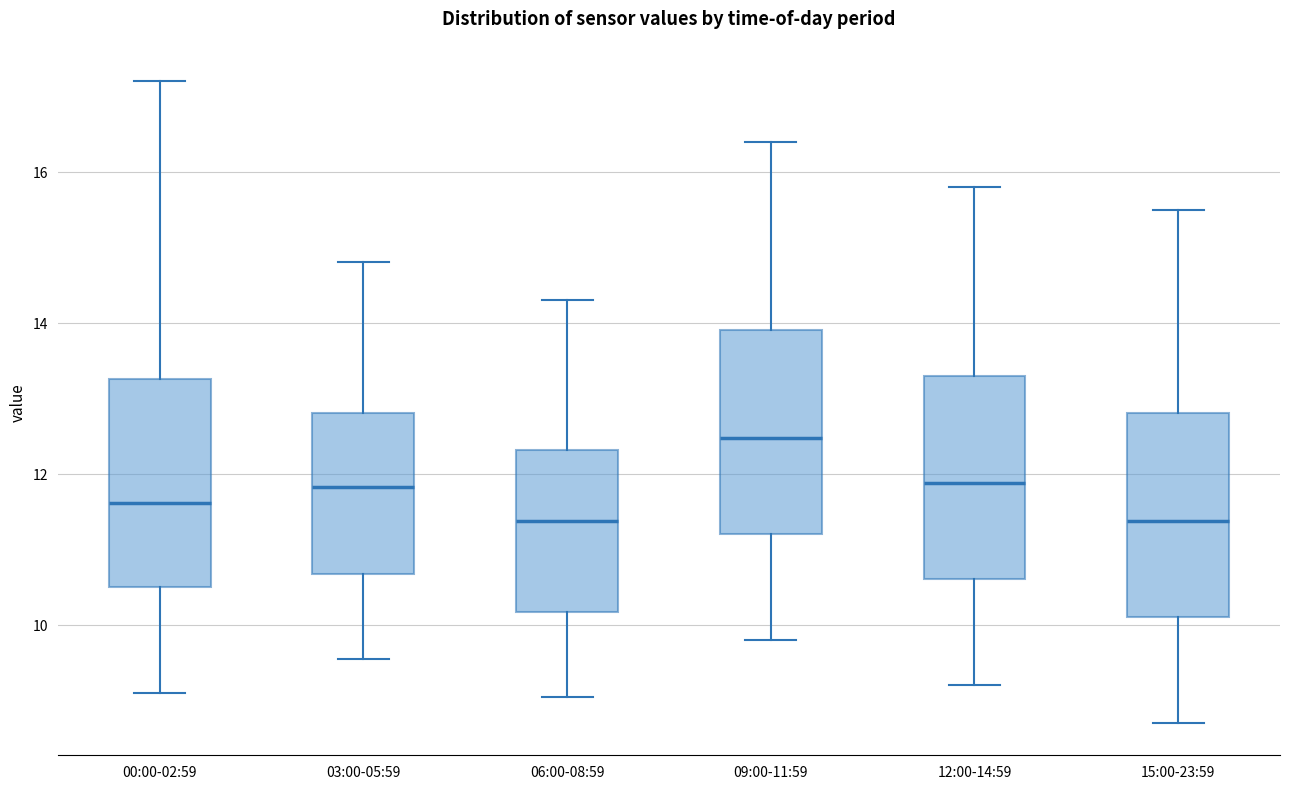

Reading left to right, transcribe this box plot: for each box, give where its median line is, the range the box spans, and where its two whiskers end, as read against the y-axis. The values are not printed on the chart, so give them approximately, as read against the axis.

00:00-02:59: median 11.6, box 10.6 to 13.2, whiskers 9.2 to 17.2
03:00-05:59: median 11.8, box 10.6 to 12.8, whiskers 9.6 to 14.8
06:00-08:59: median 11.4, box 10.2 to 12.4, whiskers 9.0 to 14.4
09:00-11:59: median 12.4, box 11.2 to 14.0, whiskers 9.8 to 16.4
12:00-14:59: median 11.8, box 10.6 to 13.4, whiskers 9.2 to 15.8
15:00-23:59: median 11.4, box 10.2 to 12.8, whiskers 8.8 to 15.6